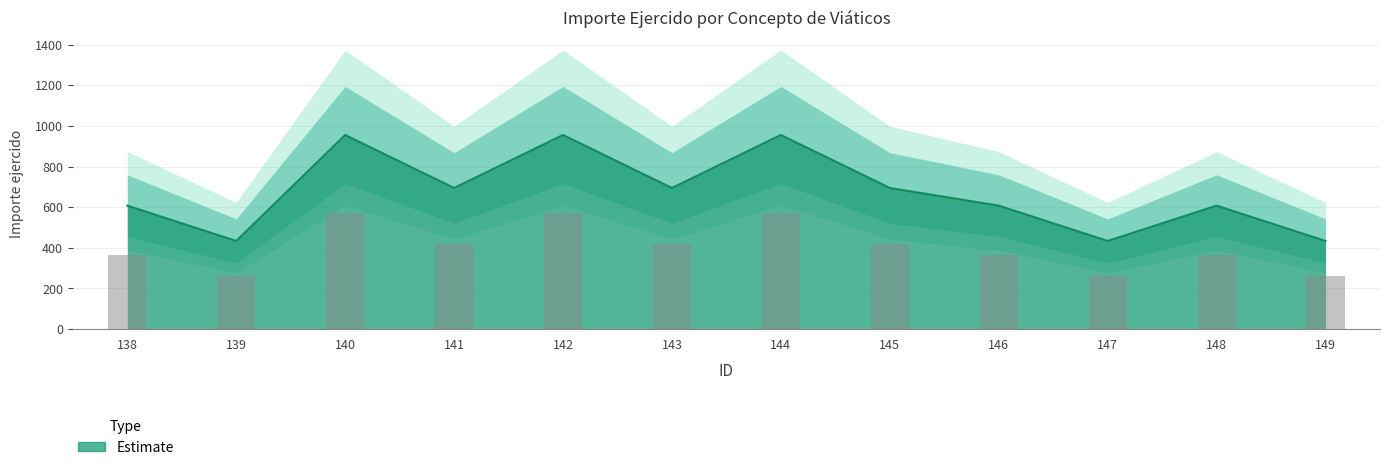

What is the difference between the values at 147 and 144?

522